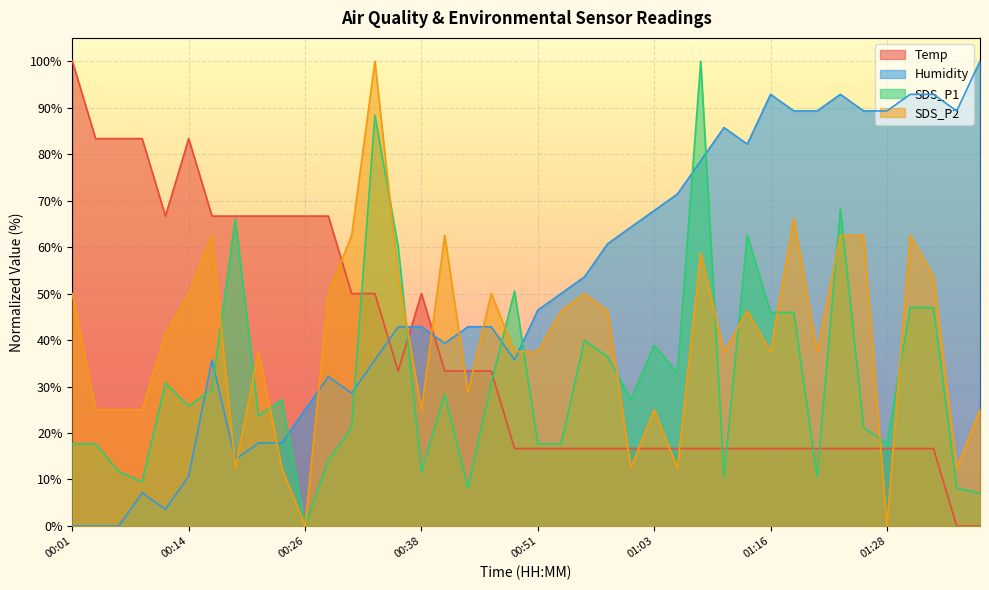

At which category is the sum across all series the highest?

00:33